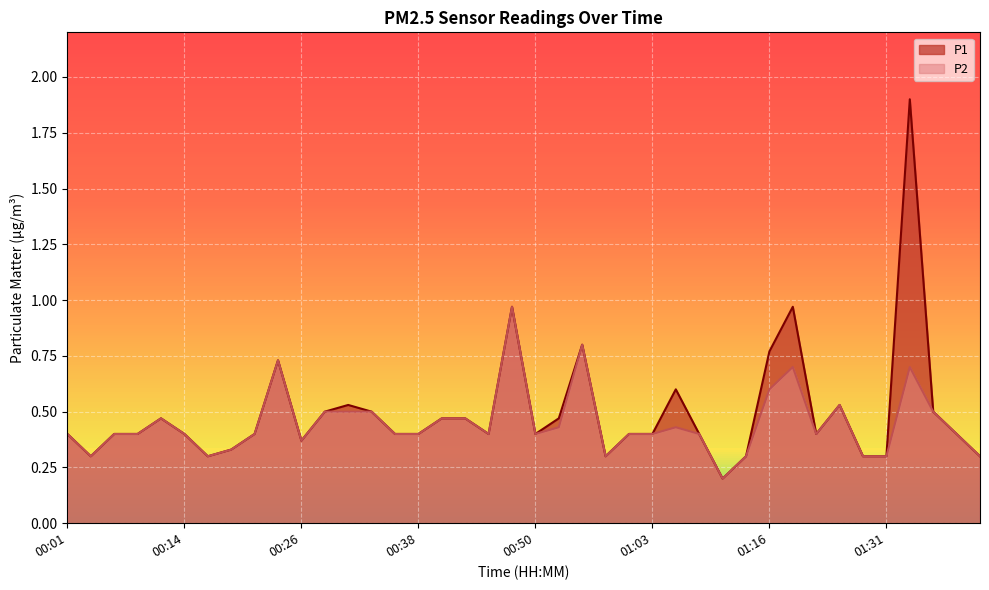

What is the label of the 3rd point from the left?

00:06